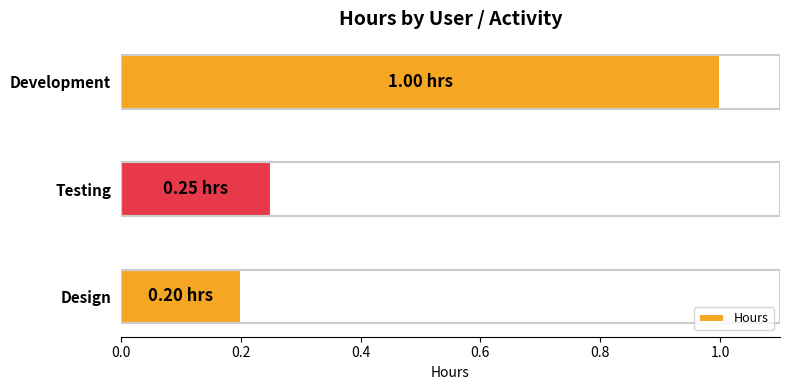

Which label corresponds to the largest value in the chart?

Development